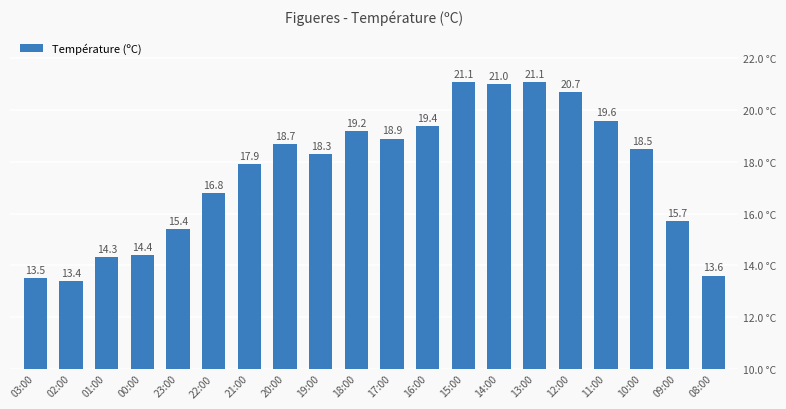

What is the difference between the maximum and minimum values?

7.7